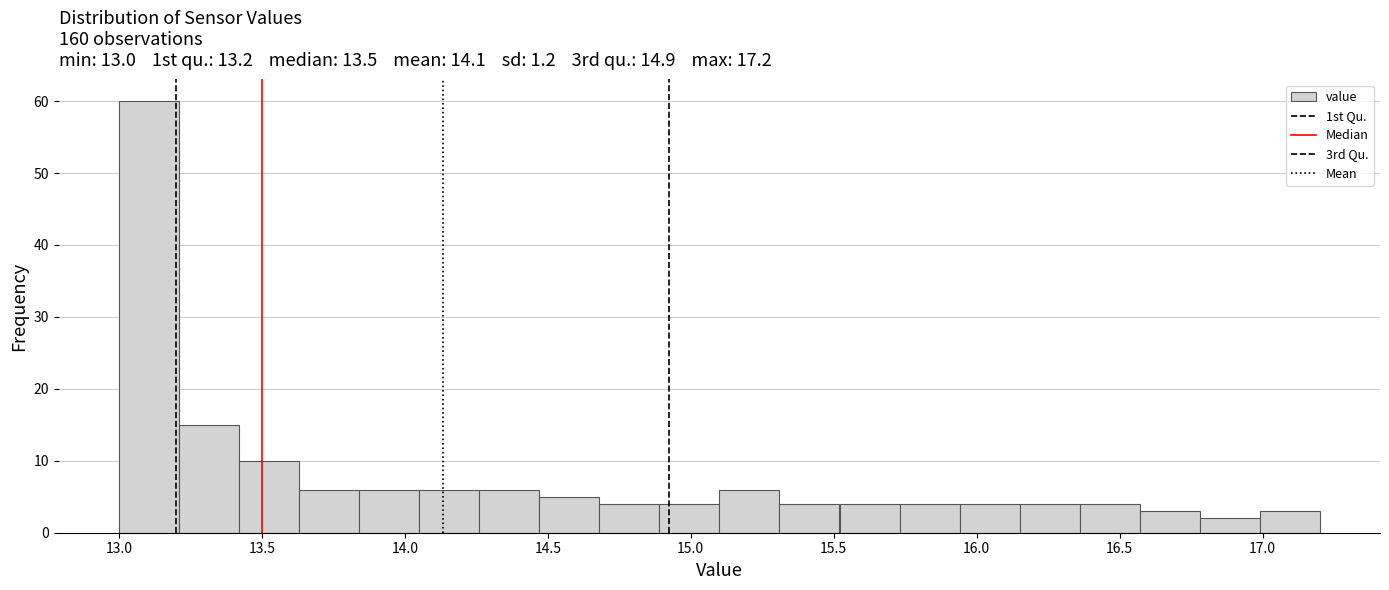

Over which range of the x-axis is the bar tallest?

13.00 to 13.21